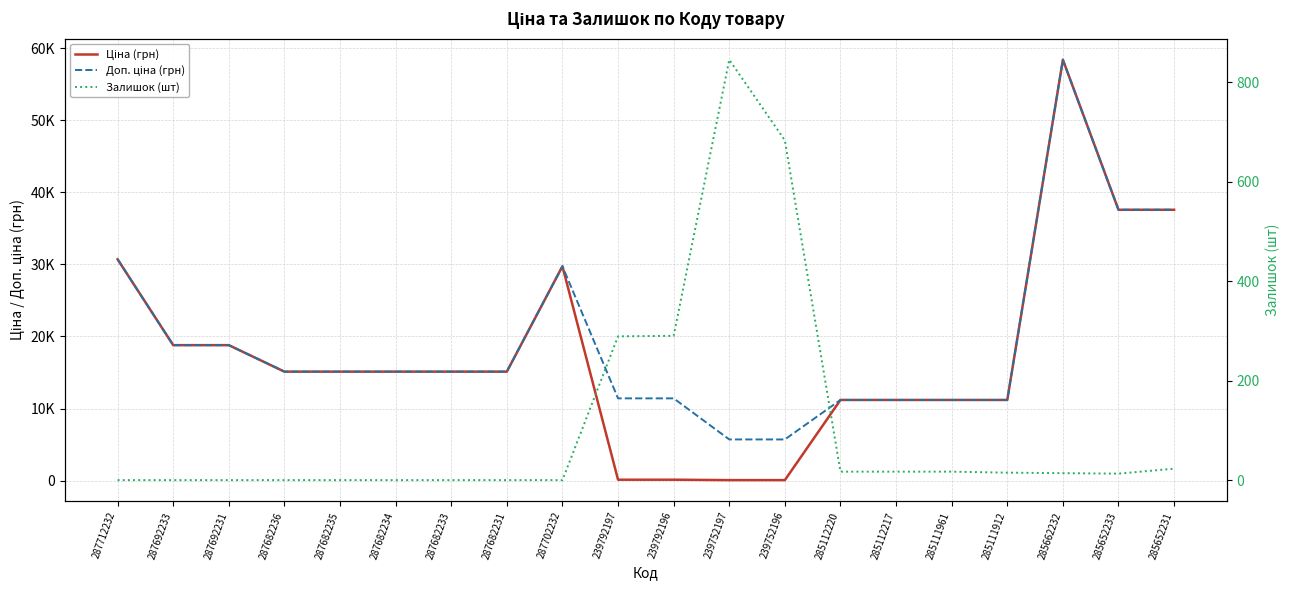

How many lines are shown in the chart?

3